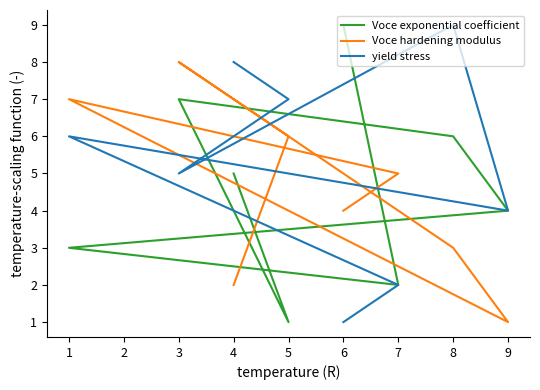

Where do Voce hardening modulus and Voce exponential coefficient first cross each other?

6 and 7